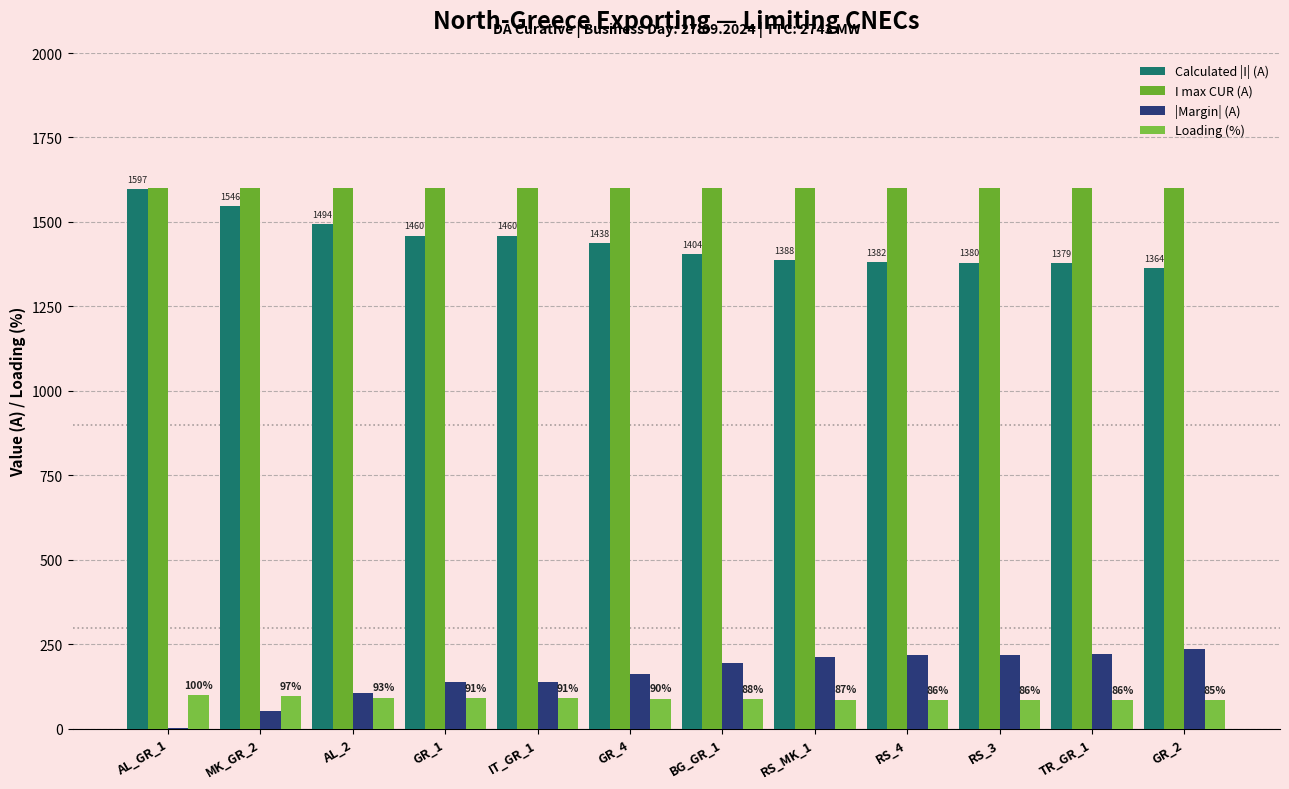

At which label does Loading (%) first exceed 90?

AL_GR_1